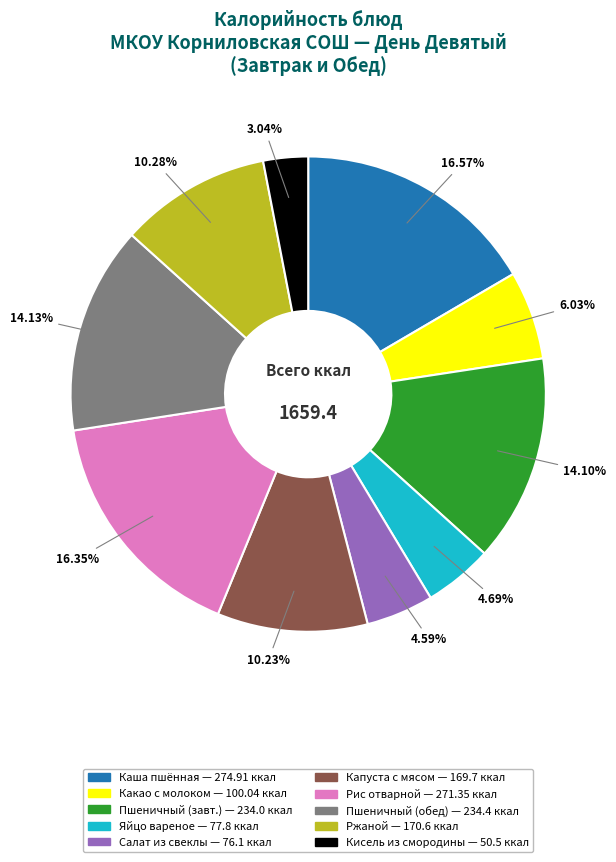

Approximately how many times larger is the value at Пшеничный (обед) — 234.4 ккал compared to Какао с молоком — 100.04 ккал?

2.3